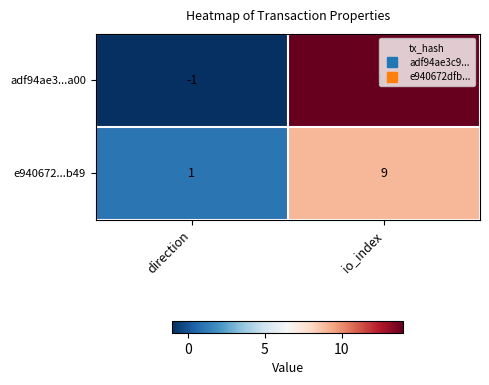

Which label corresponds to the smallest value in the chart?

direction